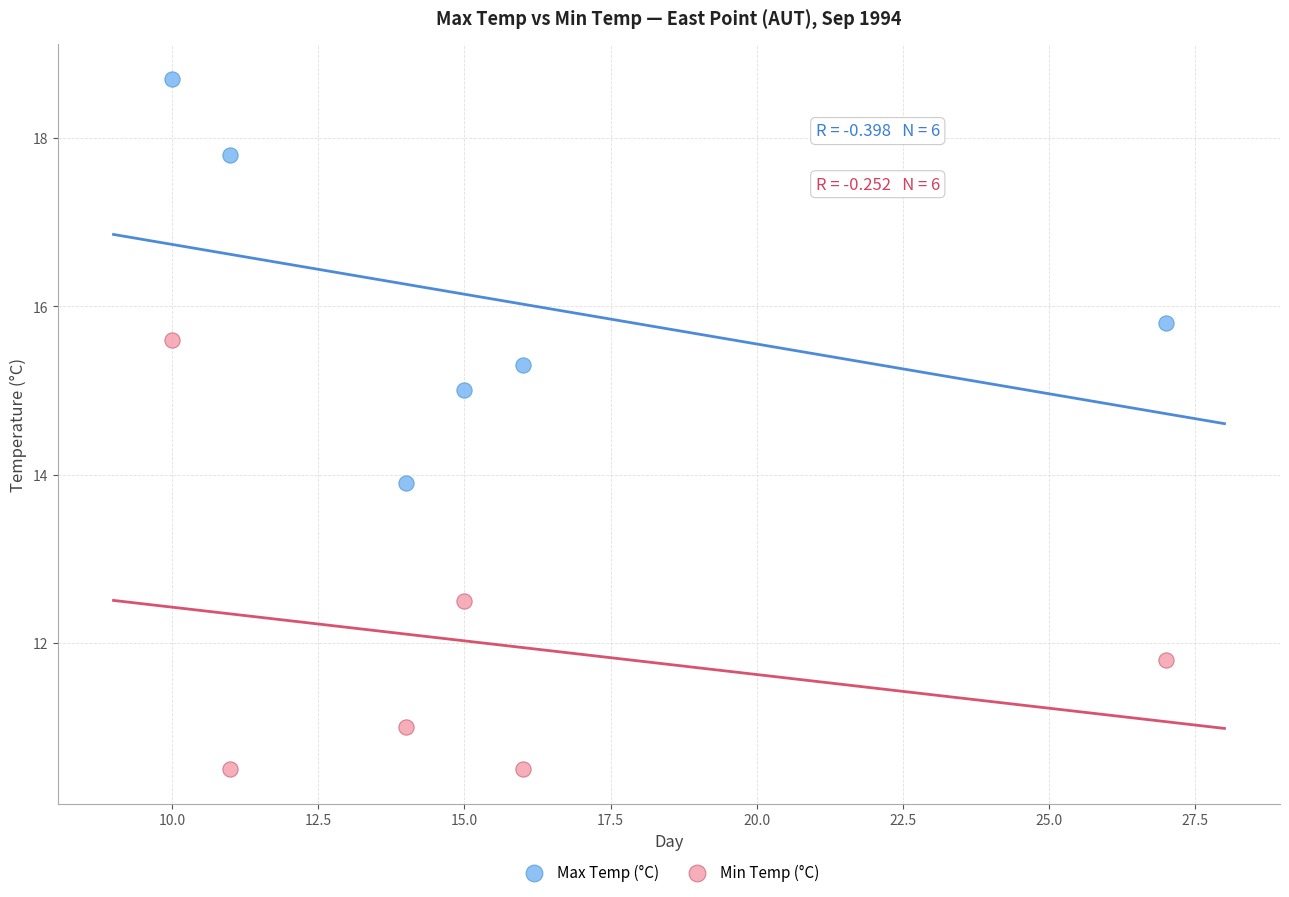

Across all data points, what is the average Y value?

14.0